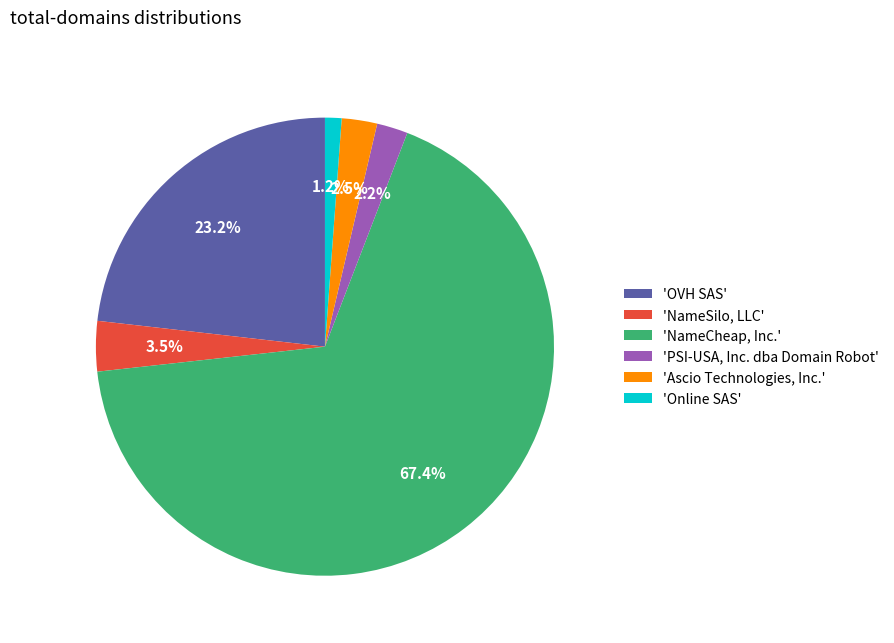

What is the majority slice?

'NameCheap, Inc.'